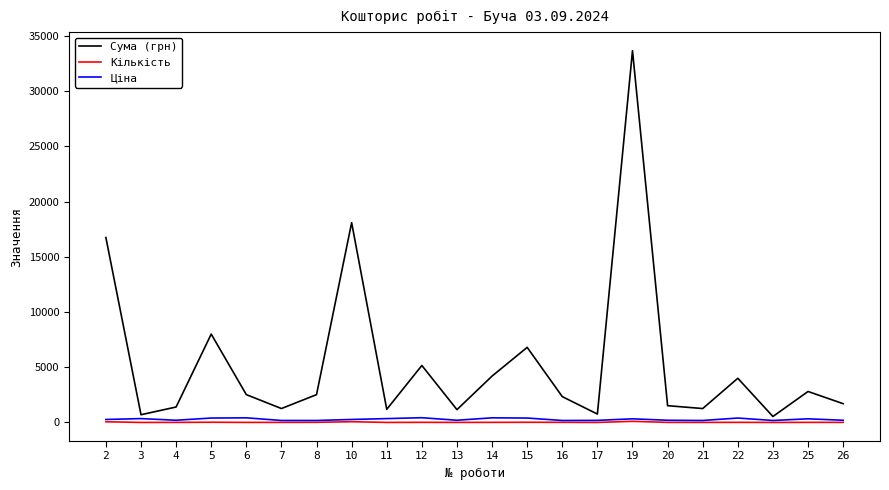

What is the maximum value shown in the chart?

33660.0